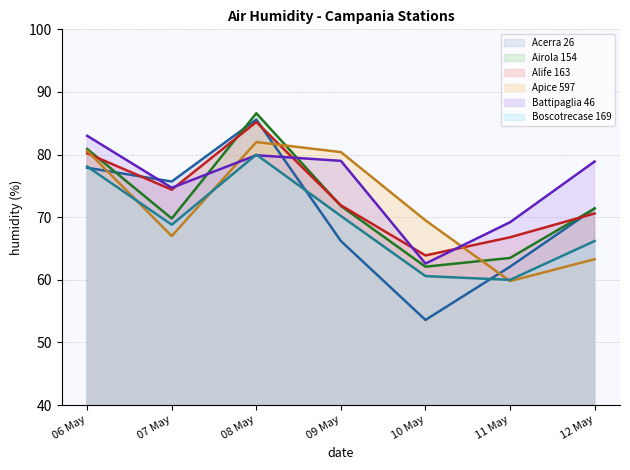

What value does the Alife 163 series have at 06 May?

80.2